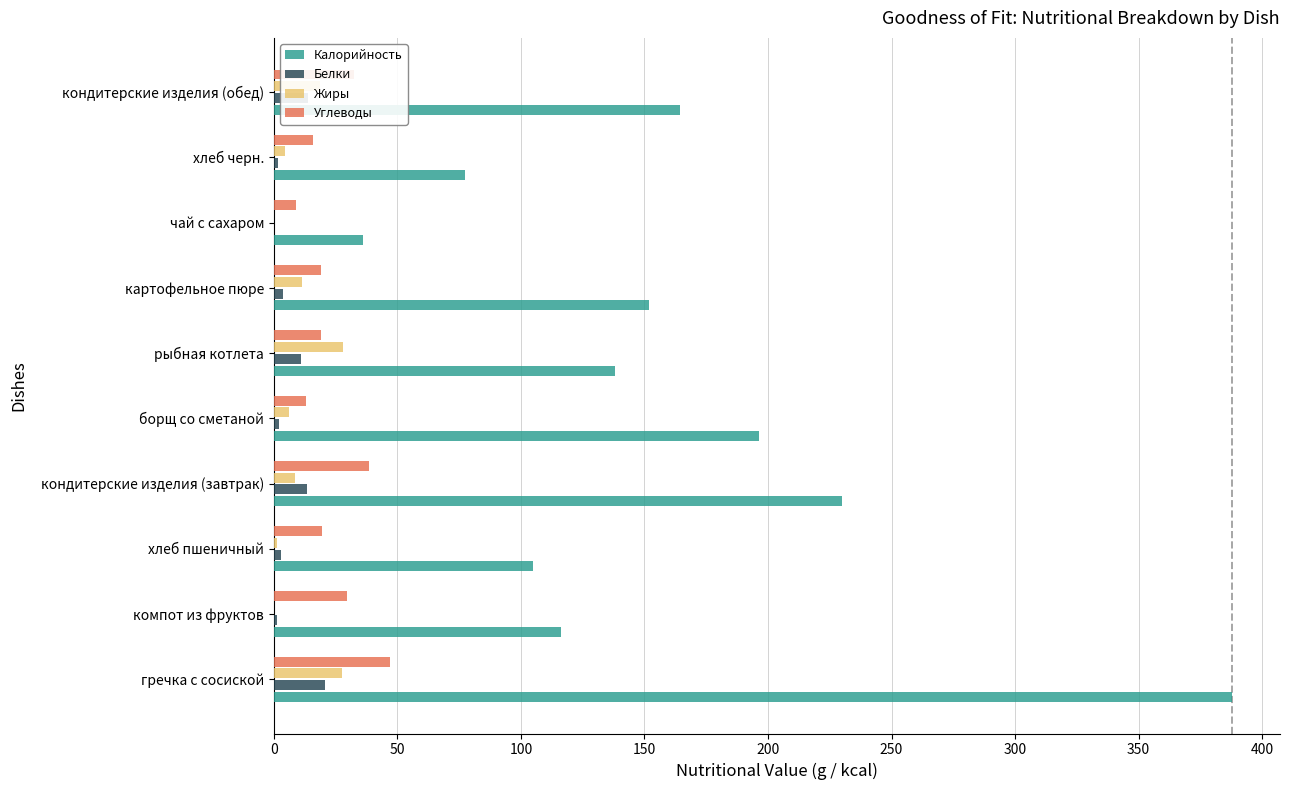

Which series changed the most between хлеб пшеничный and чай с сахаром?

Калорийность